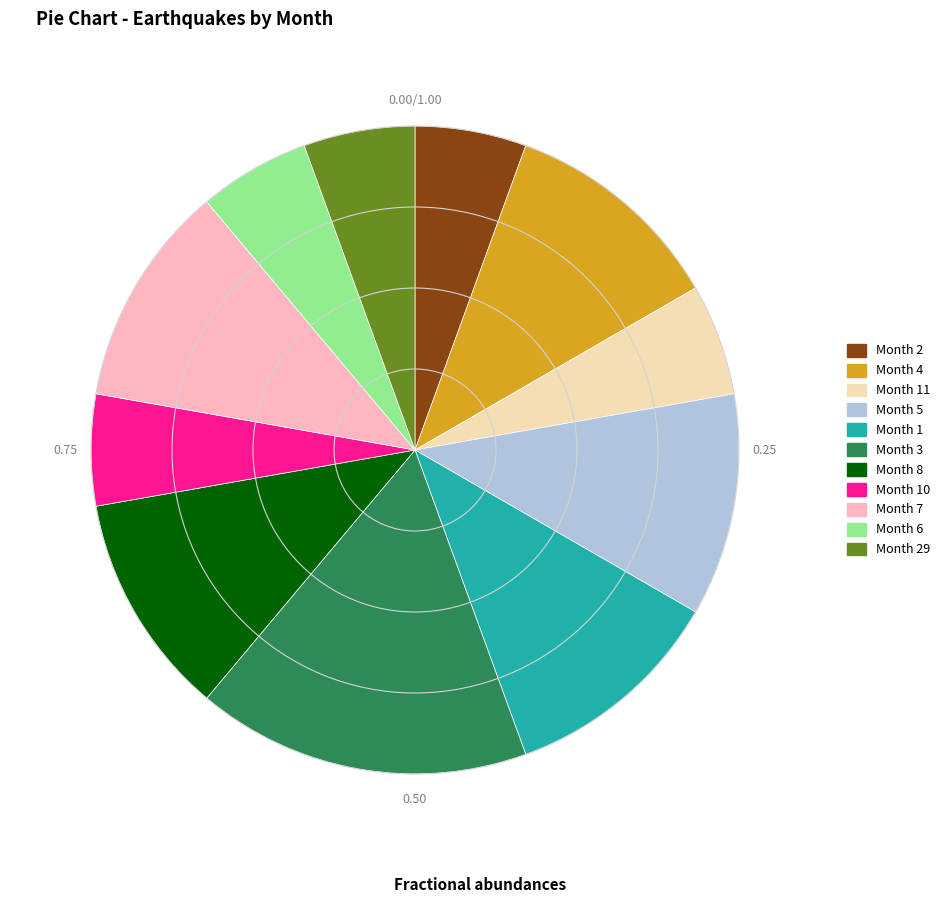

Does Month 11 represent more than half of the total?

No